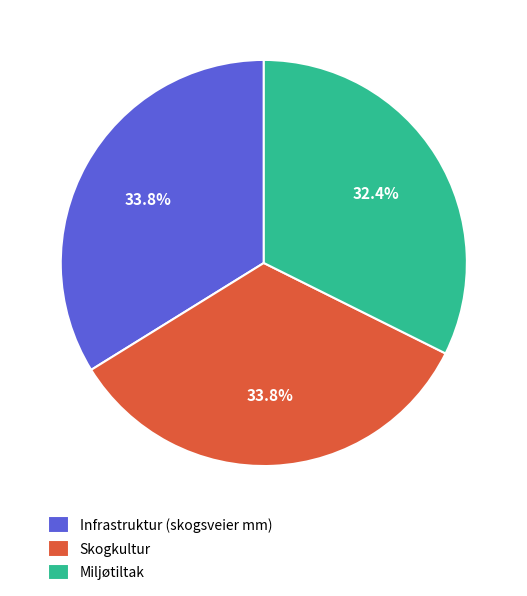

How many slices are in this pie chart?

3